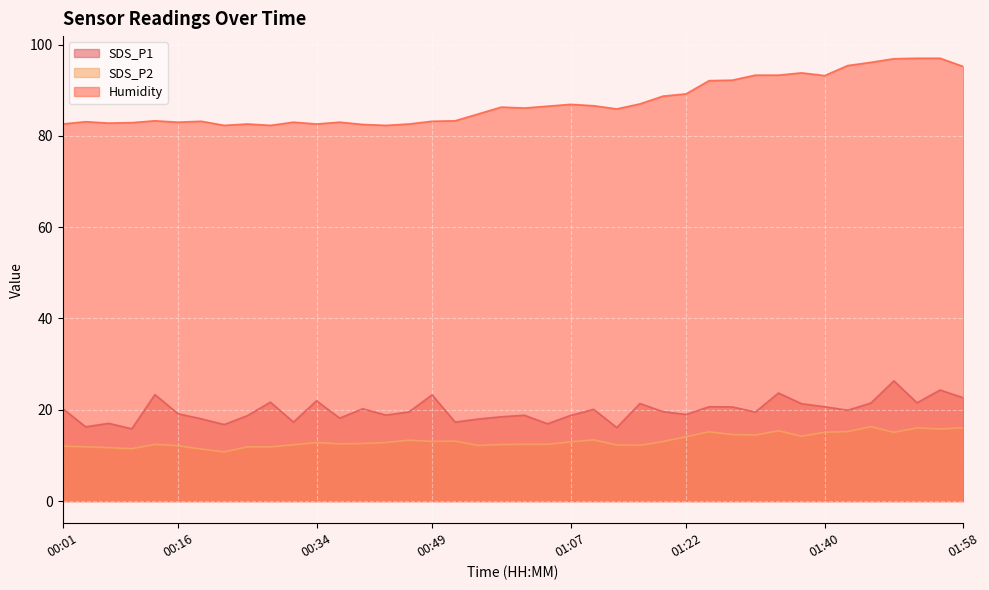

What is the difference between the second highest and minimum values in the Humidity series?

14.7